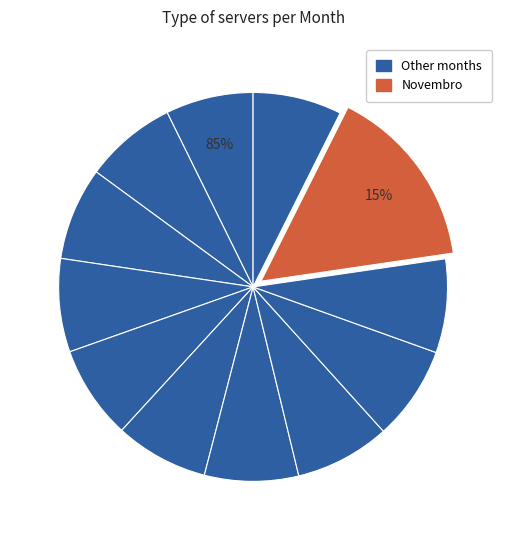

To the nearest percent, what percentage of the pie is Fevereiro?

8%